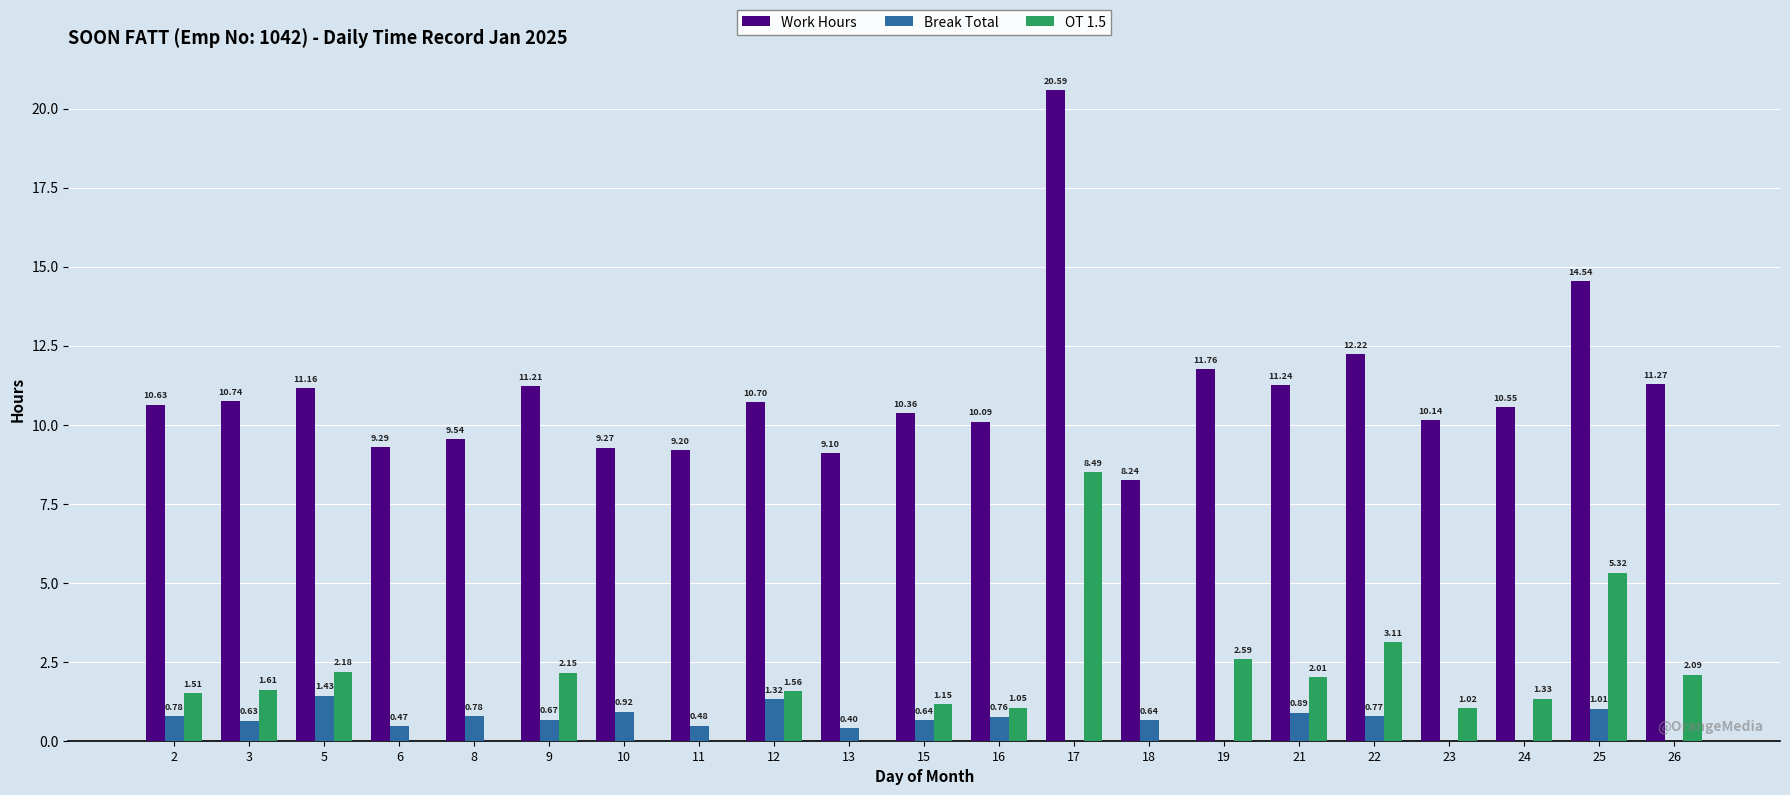

What is the sum of all Break Total values?

12.6